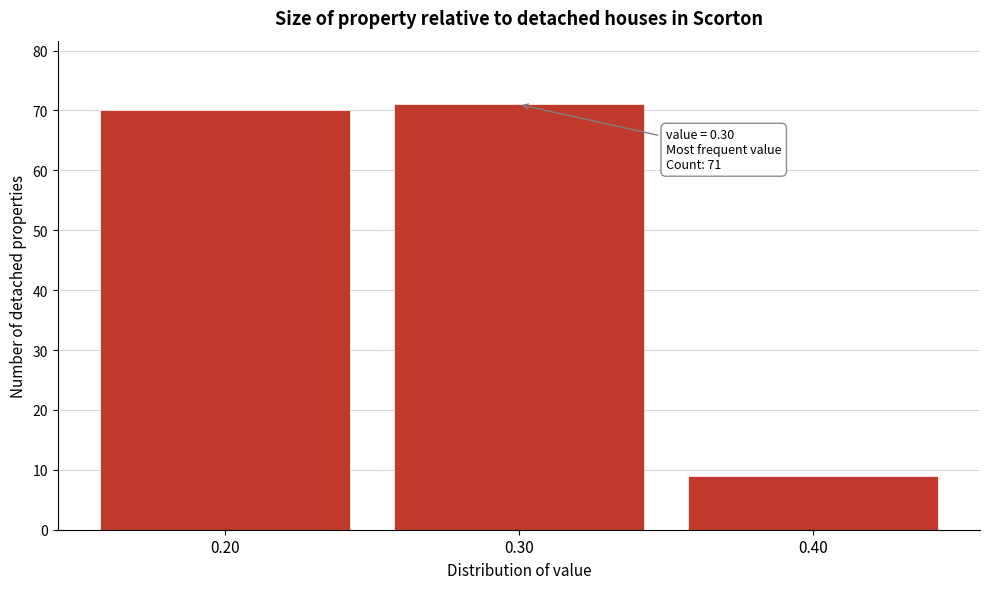

Which range on the x-axis has the tallest bar?

0.25 to 0.35